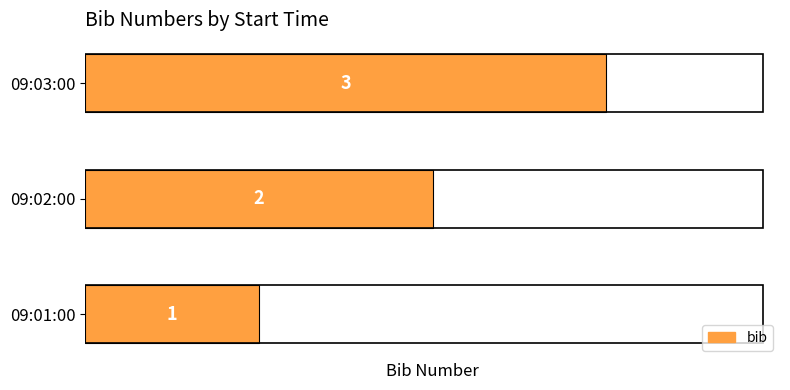

What is the sum of the values at 09:02:00 and 09:03:00?

5